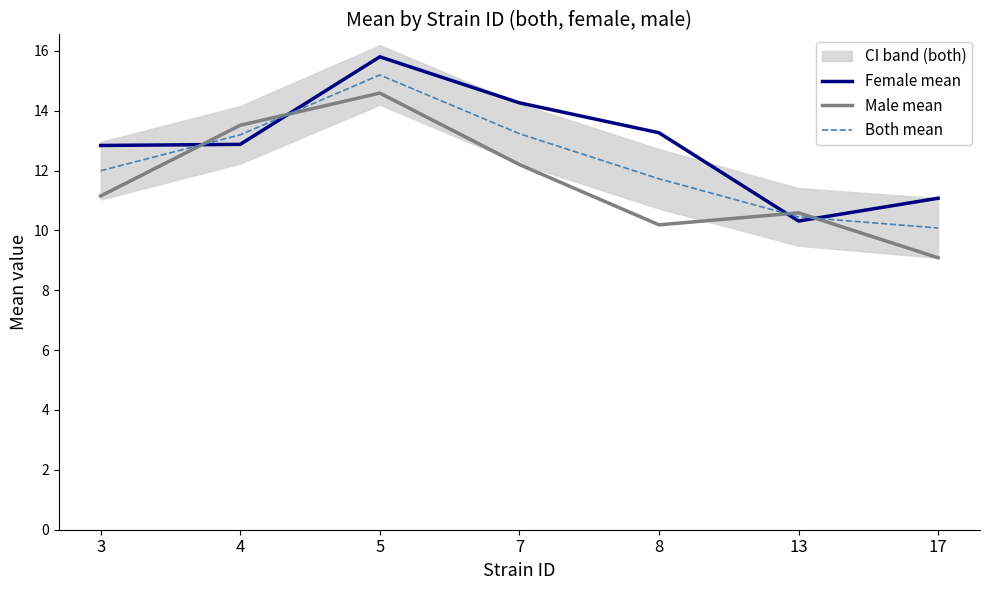

Where do Both mean and Female mean first cross each other?

3 and 4